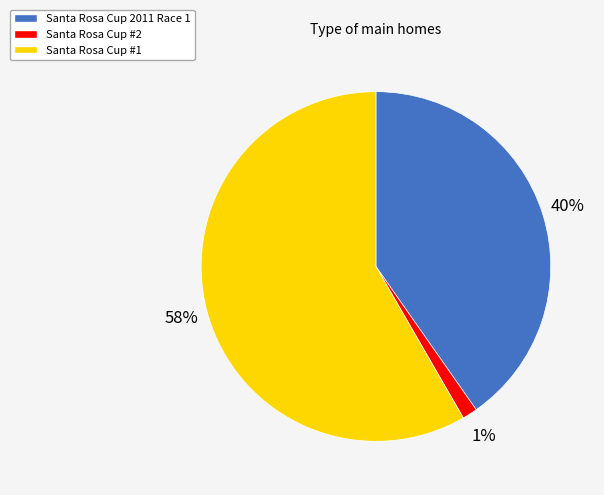

To the nearest percent, what percentage of the pie is Santa Rosa Cup 2011 Race 1?

40%